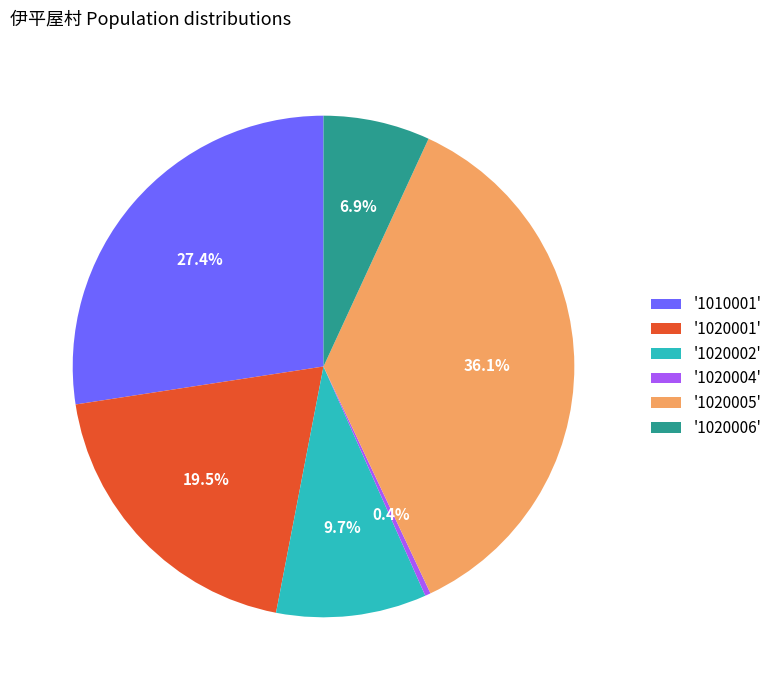

Does any single category account for the majority?

No